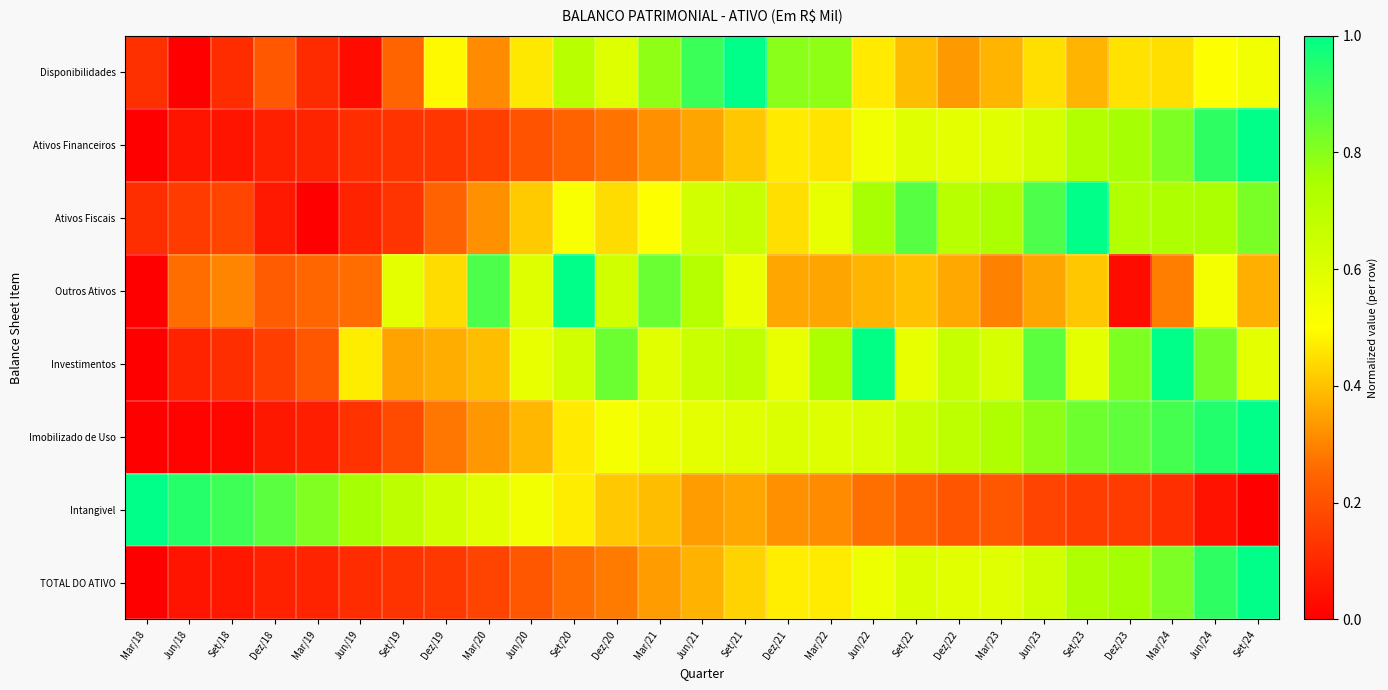

How many data points does each series have?

27